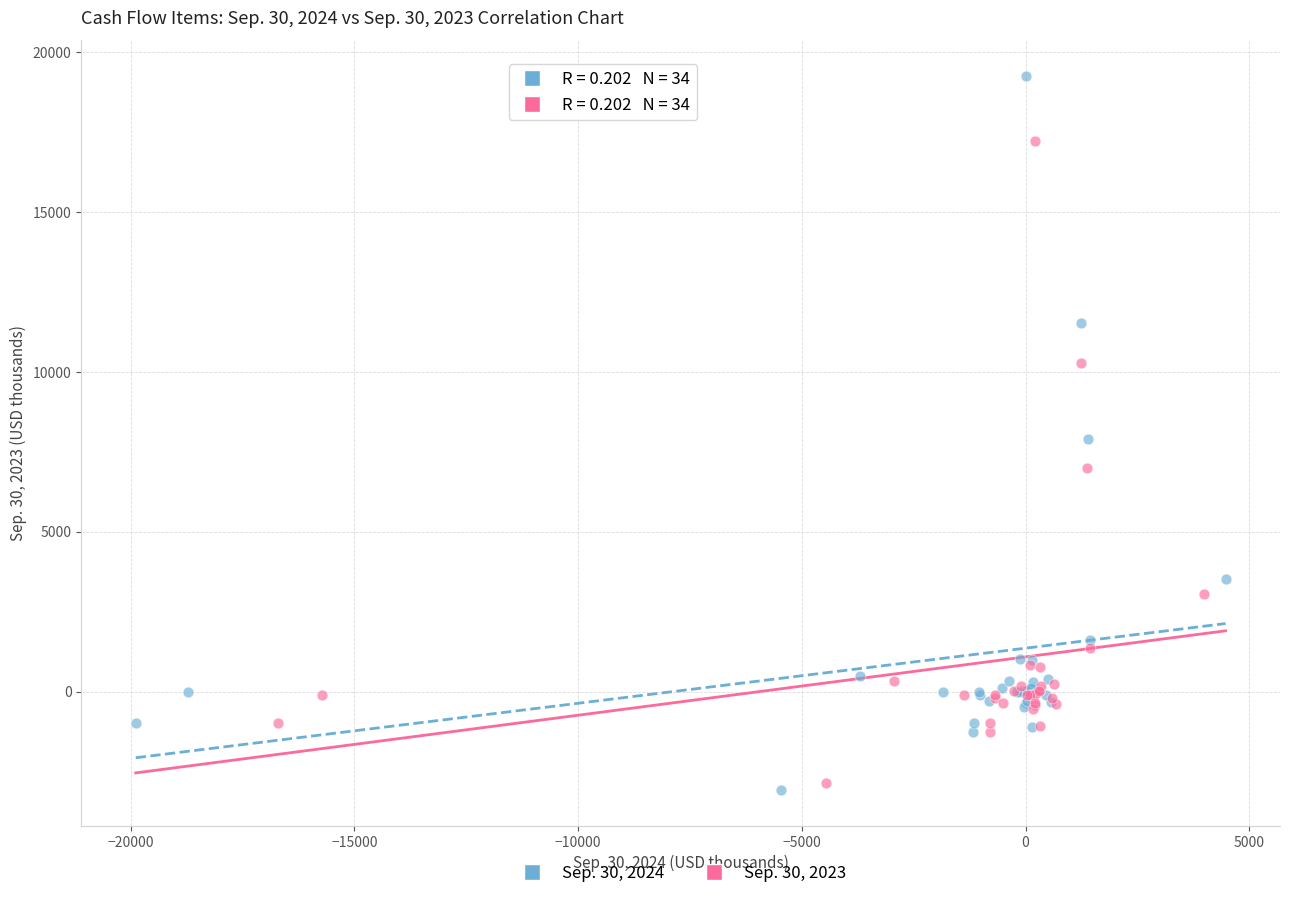

Which series contains the highest Y value?

Sep. 30, 2024